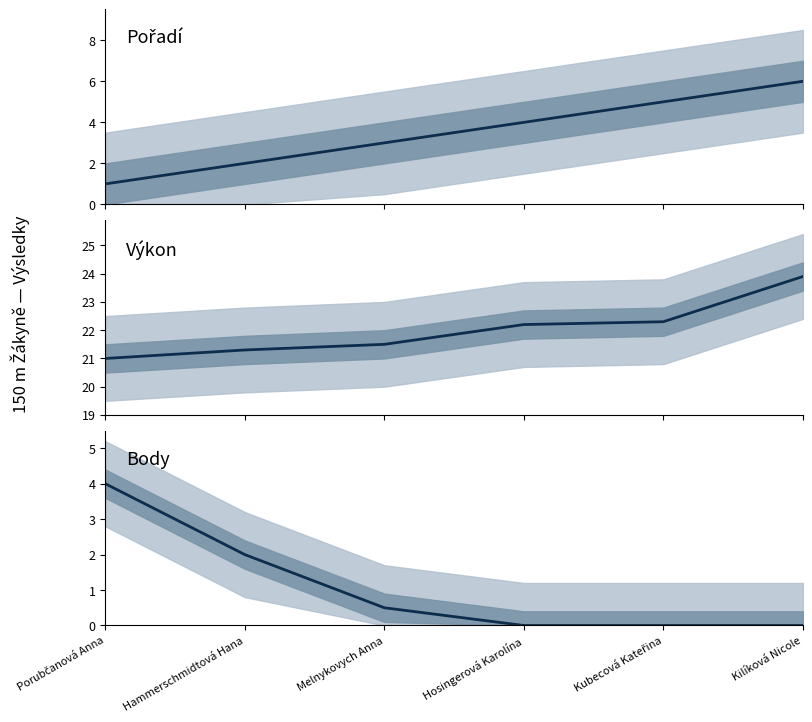

What is the value of the Výkon point at the 3rd from the left?

21.5